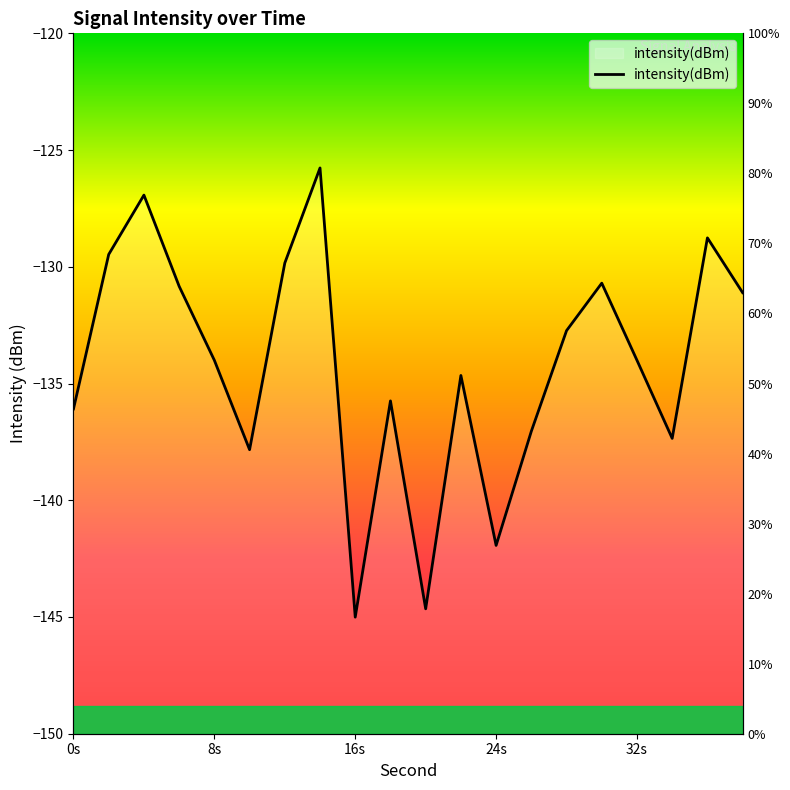

What is the sum of all values?

-2684.5